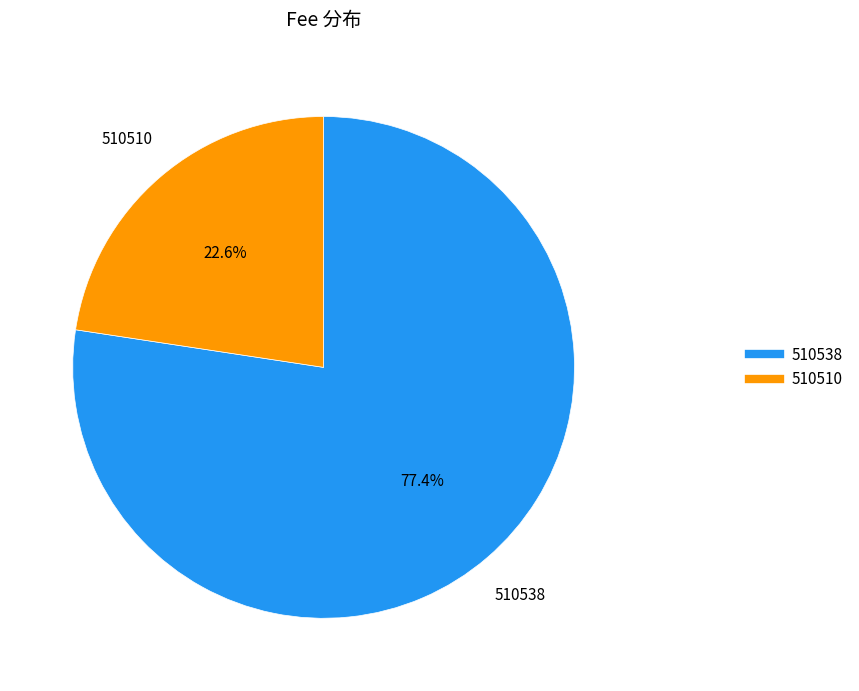

Is it true that 510538 is 77% of the pie?

True